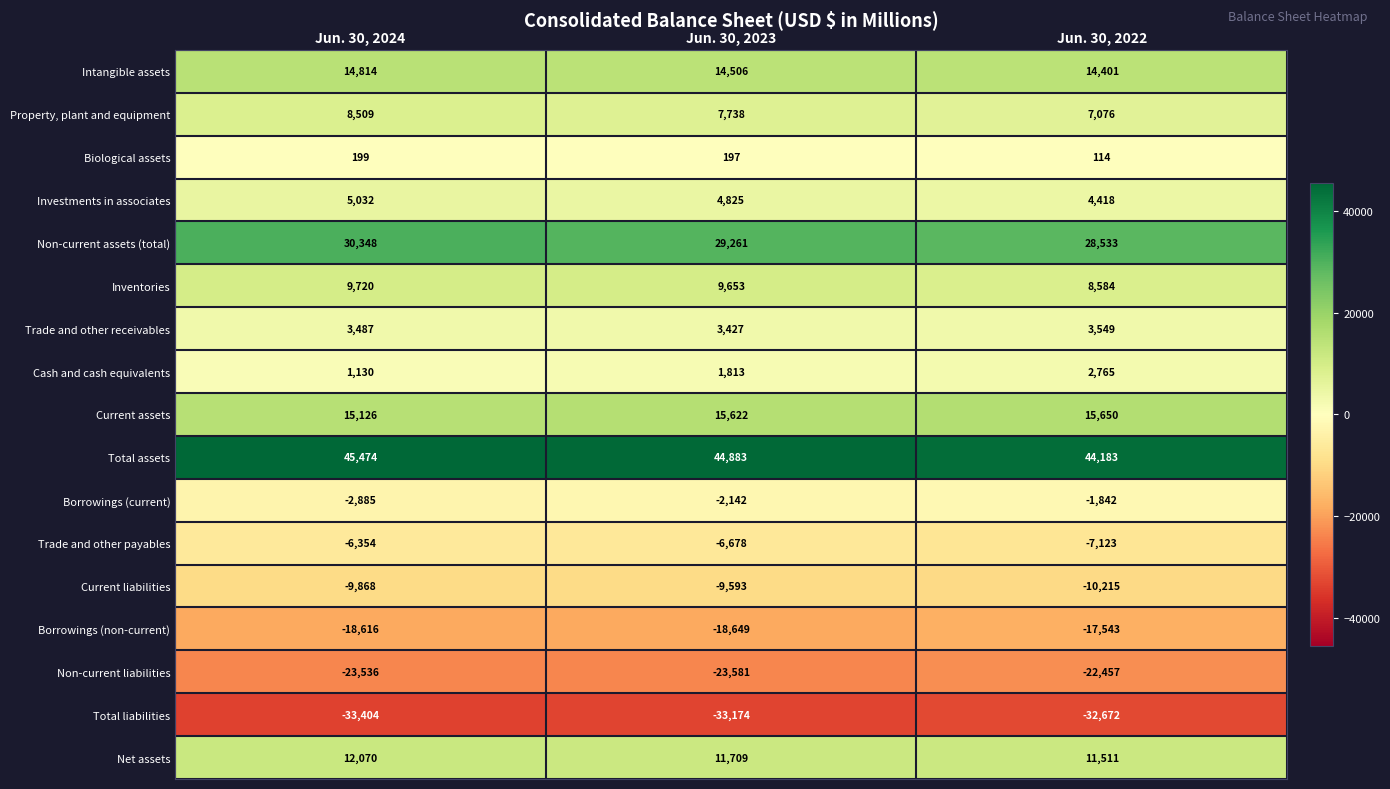

At how many categories does at least one series exceed 33360?

3